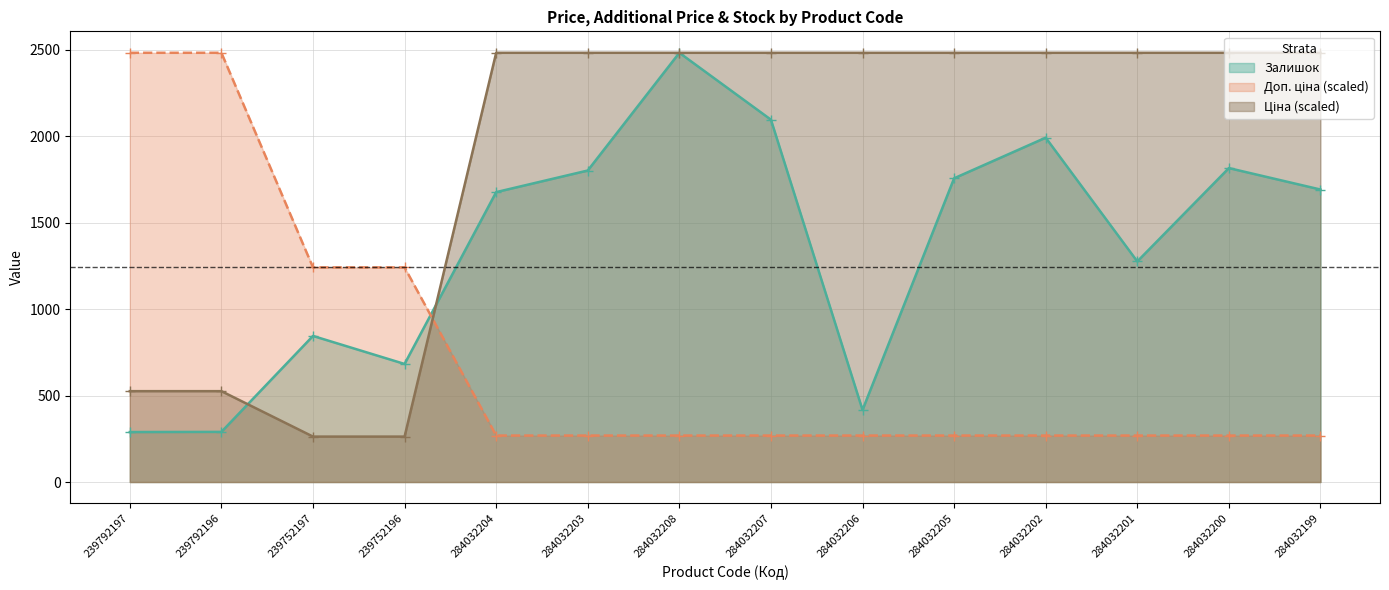

True or false: Ціна and Доп. ціна intersect in this chart.

True